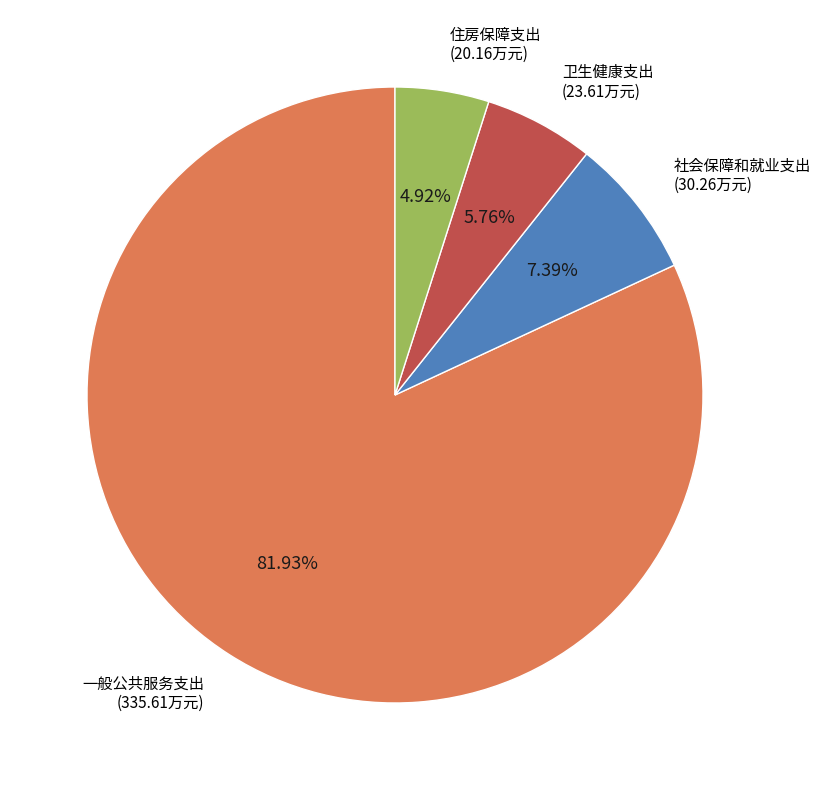

To the nearest percent, what is the difference between the largest and smallest slice percentages?

77%